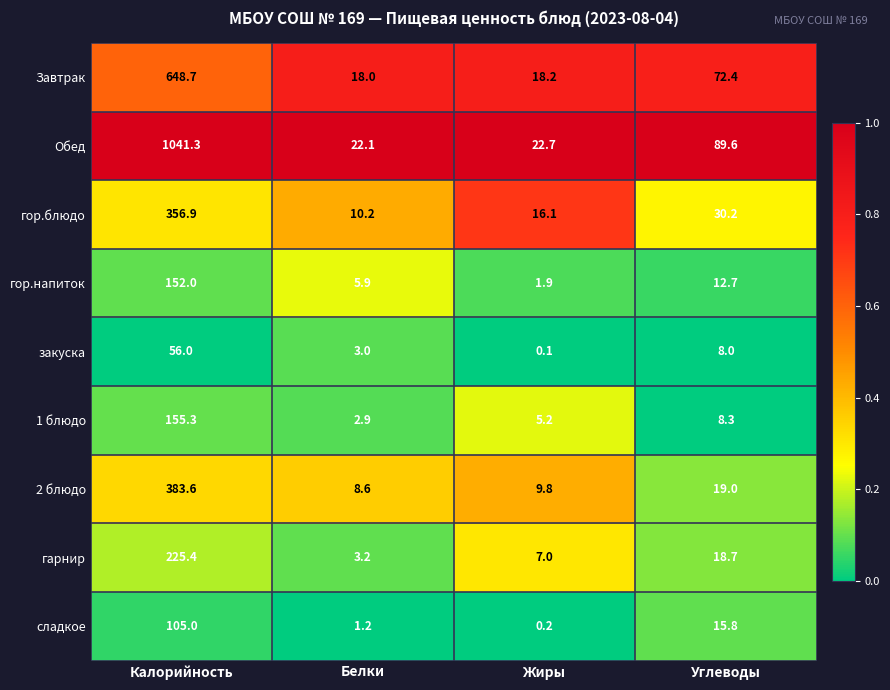

List the labels in order of гор.напиток value, smallest first.

Жиры, Белки, Углеводы, Калорийность